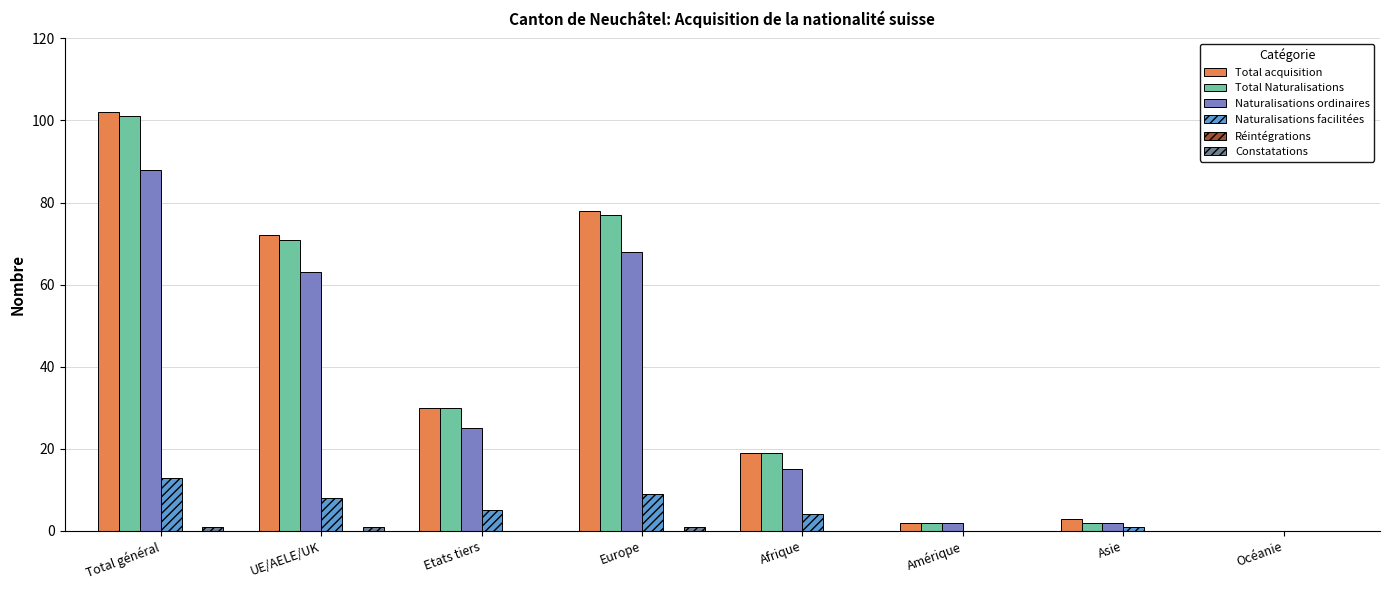

Where is Naturalisations facilitées nearest to the value 6?

Etats tiers